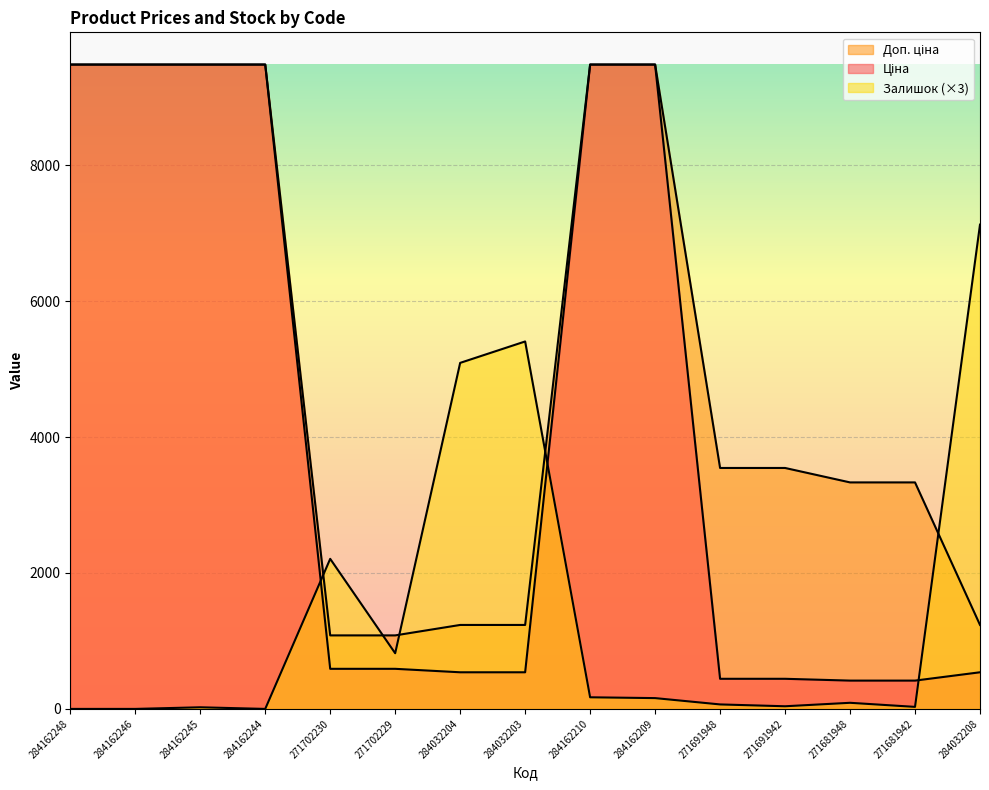

What is the label of the 4th point from the left?

284162244